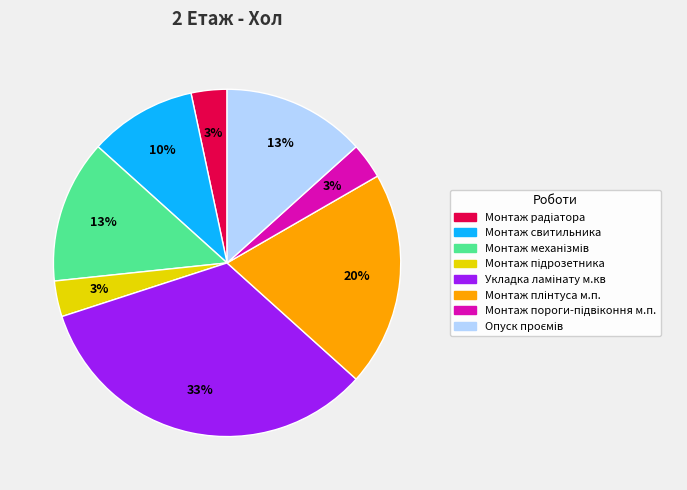

To the nearest percent, what is the average slice percentage?

12%